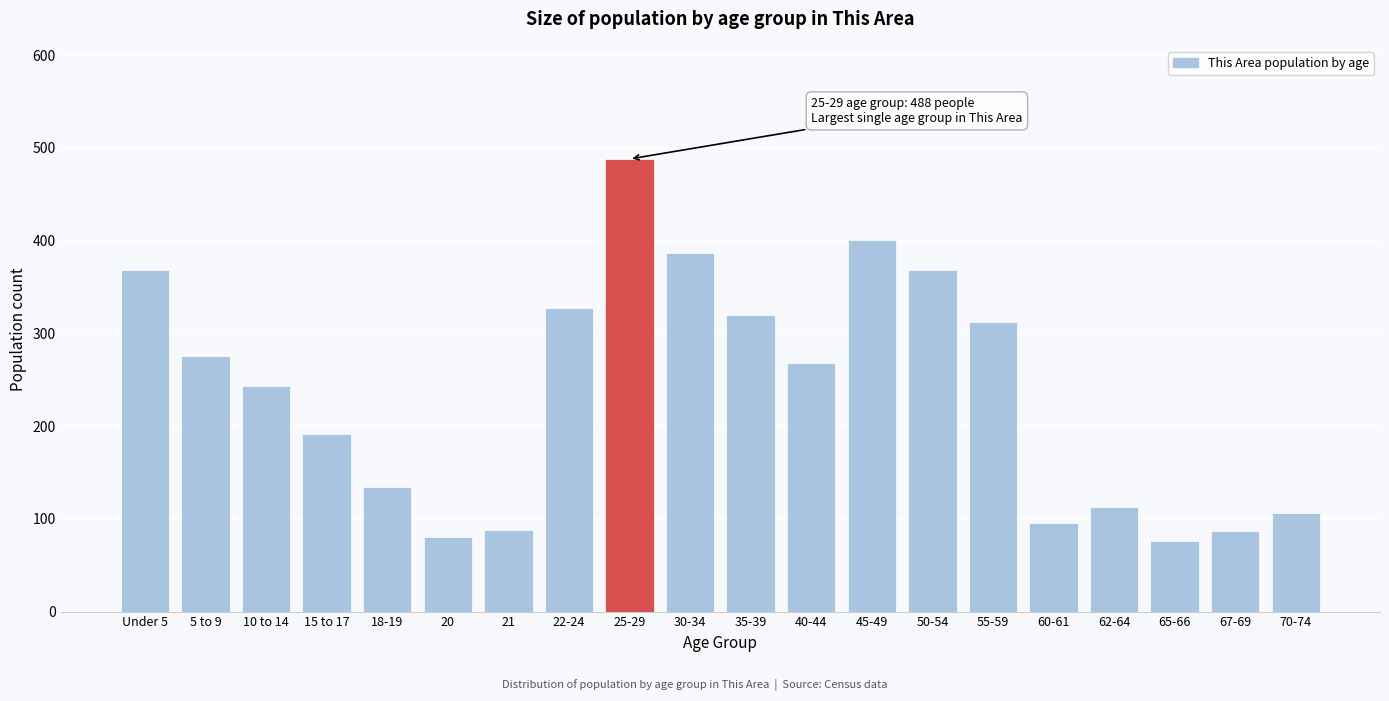

What is the value of the 11th bar from the left?

320